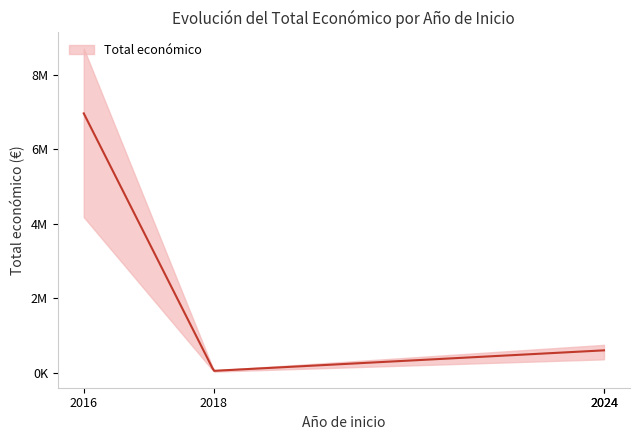

At which category does the chart reach its peak across all series?

2016